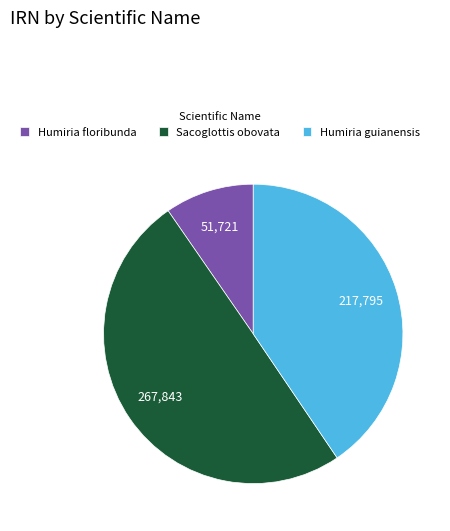

Is Humiria floribunda the majority of the pie?

No